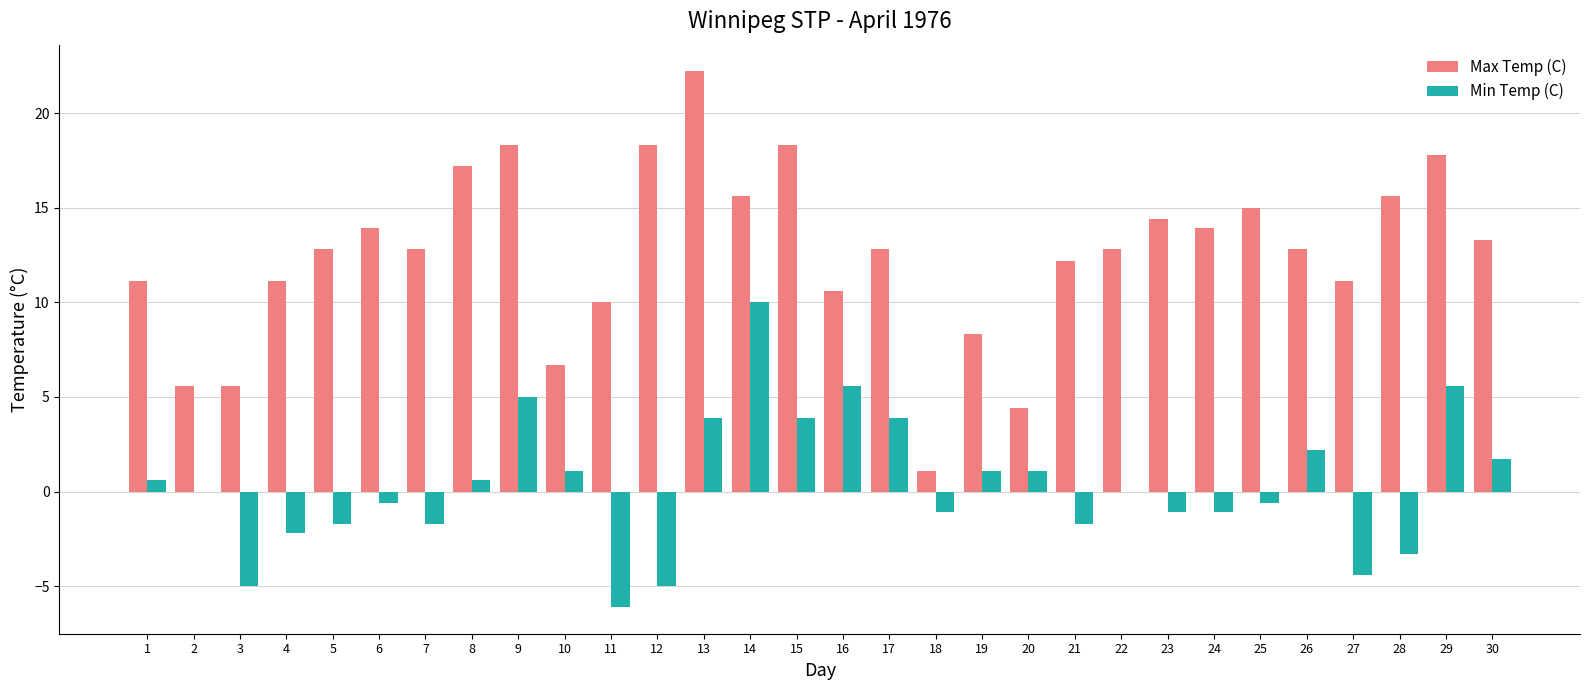

The Min Temp (C) series shows -1.1 at 24. True or false?

True